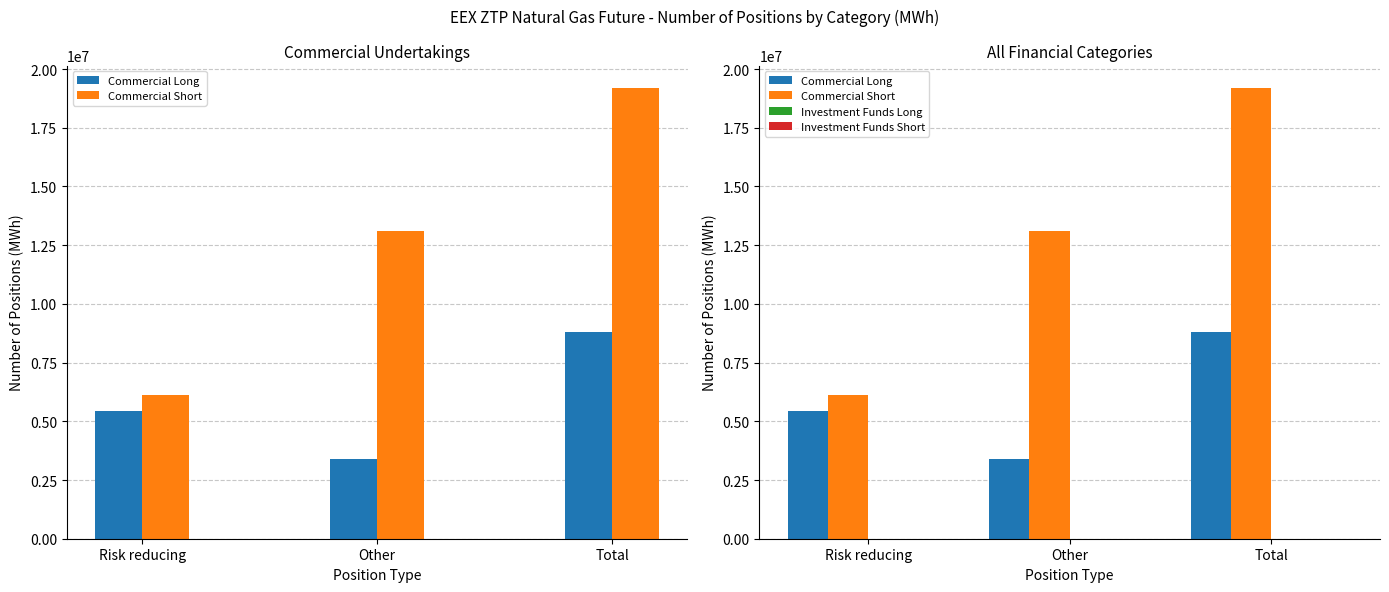

What is the total value across all series at Other?

16474346